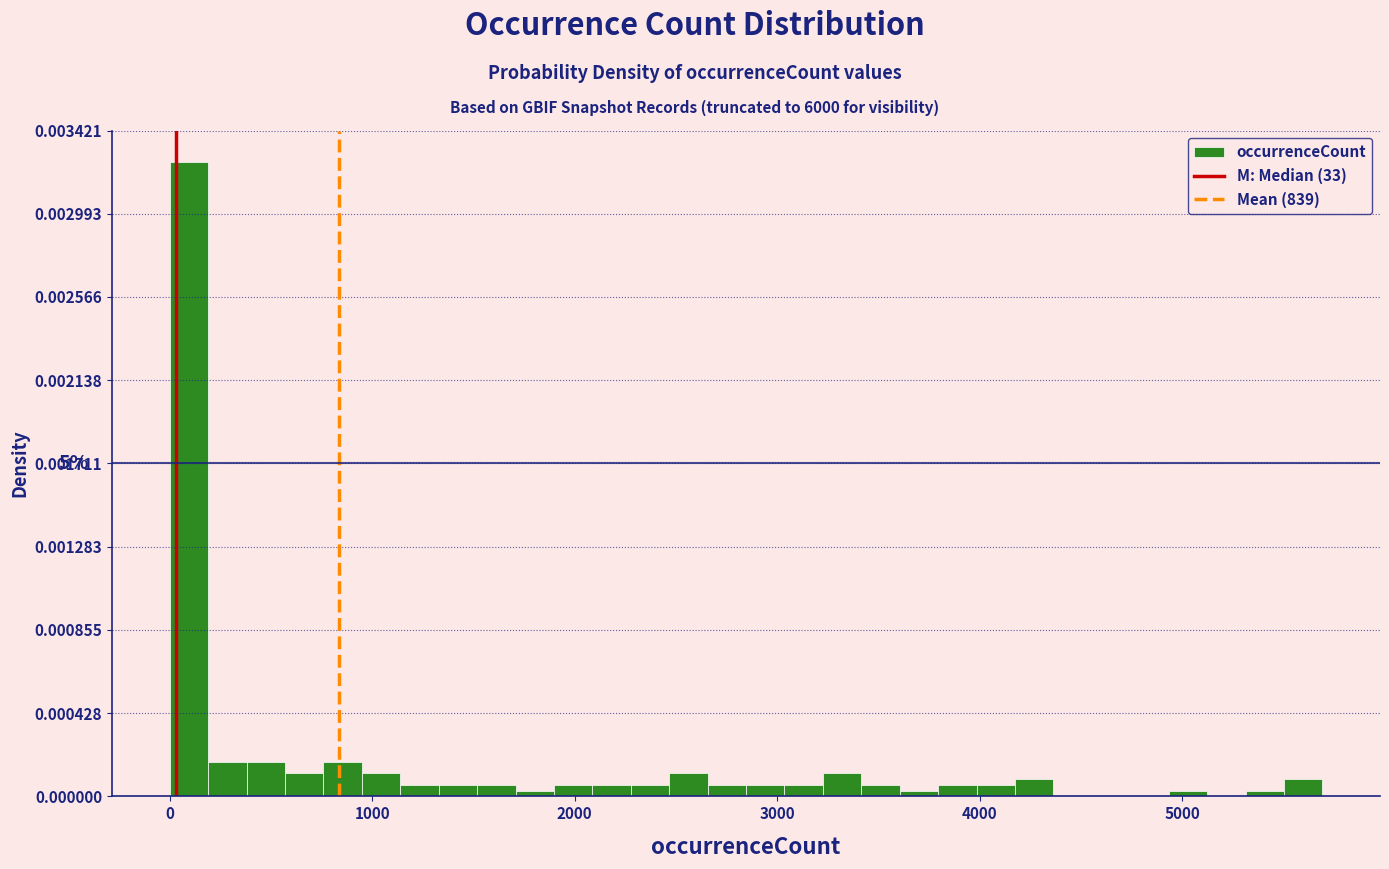

Read against the x-axis, roughly where is the centre of the tallest bar?

100